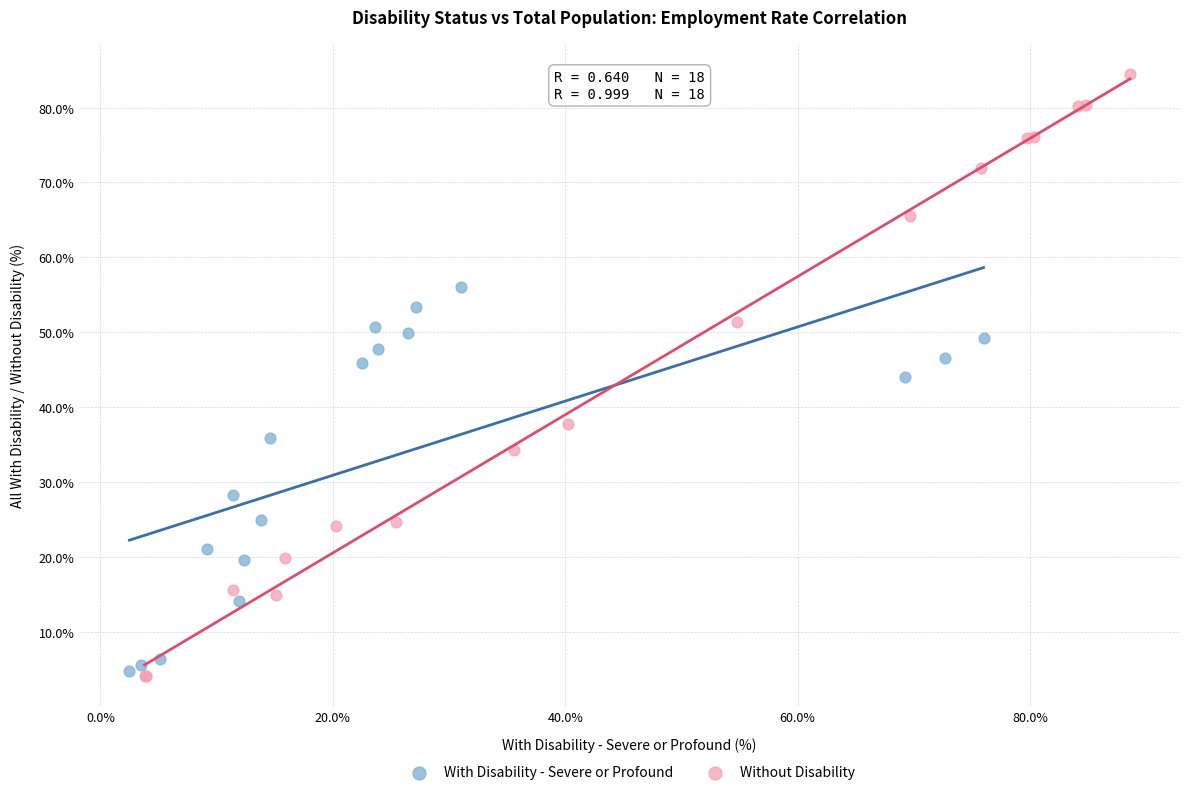

Which series reaches the maximum Y coordinate?

Without Disability